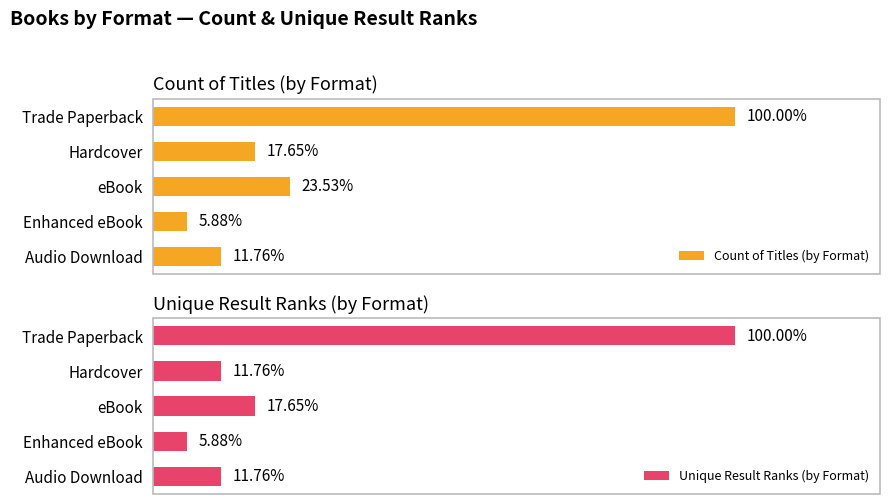

What is the sum of the Count of Titles (by Format) values at Enhanced eBook and Trade Paperback?

18